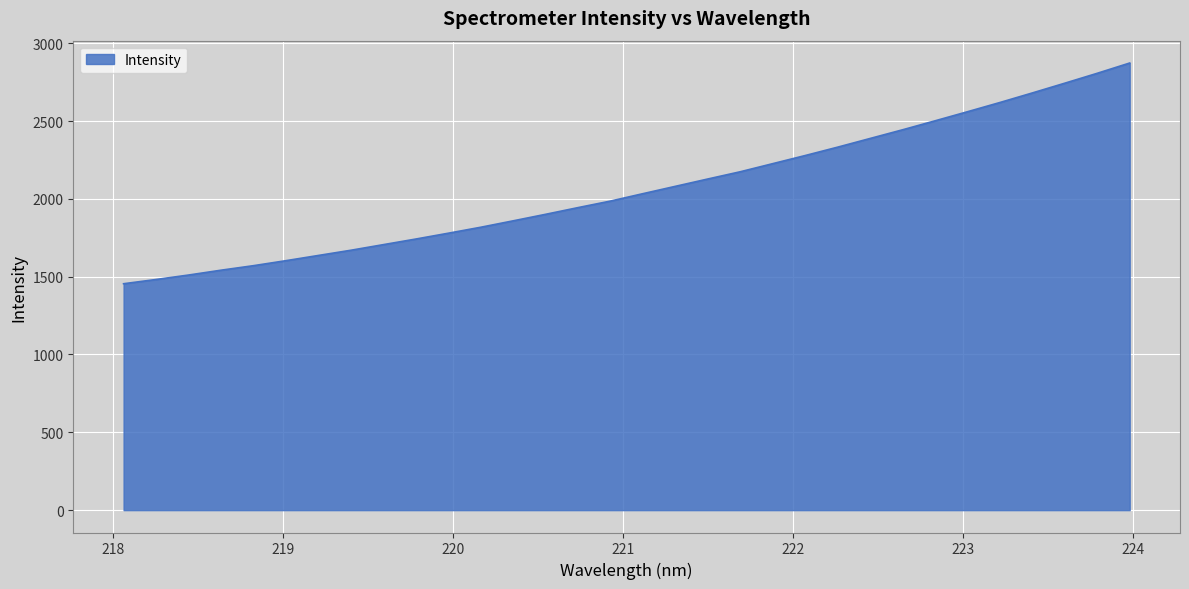

What is the difference between the maximum and minimum values?

1417.9